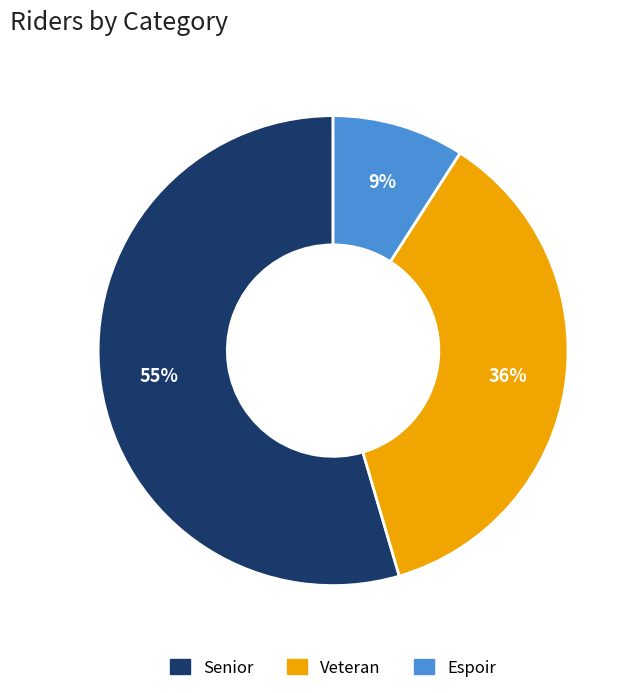

Does any single category account for the majority?

Yes